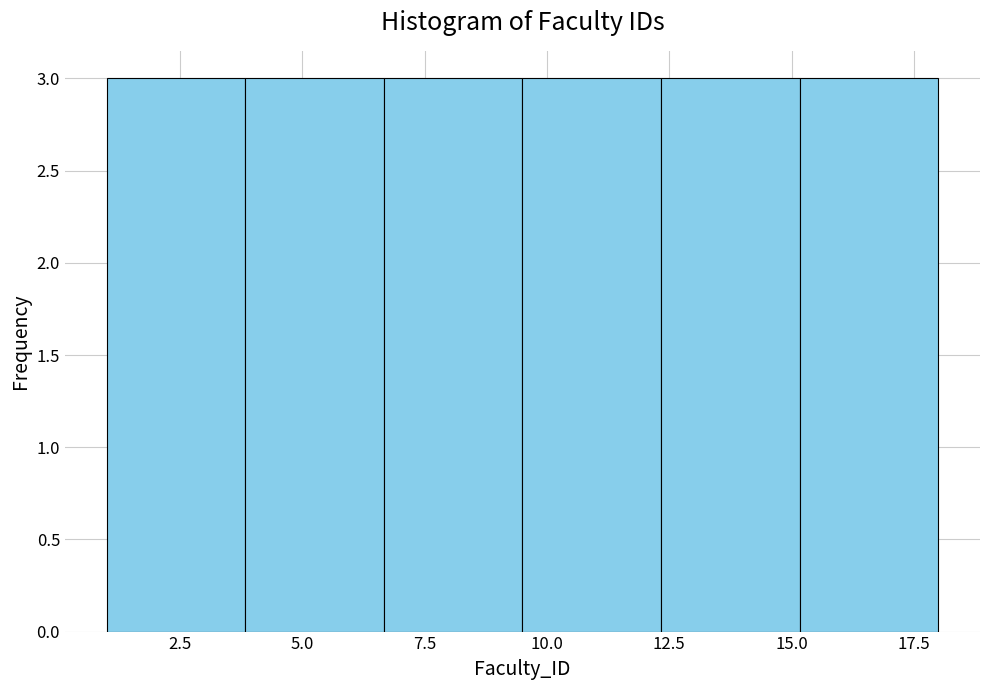

Reading left to right, list every bar in this chart as the range it spans on the x-axis followed by its height. Neither the bar edges nor the heights are printed on the chart, so give them approximately, as read against the axes.

1.0 to 4.0: 3
4.0 to 6.5: 3
6.5 to 9.5: 3
9.5 to 12.5: 3
12.5 to 15.0: 3
15.0 to 18.0: 3